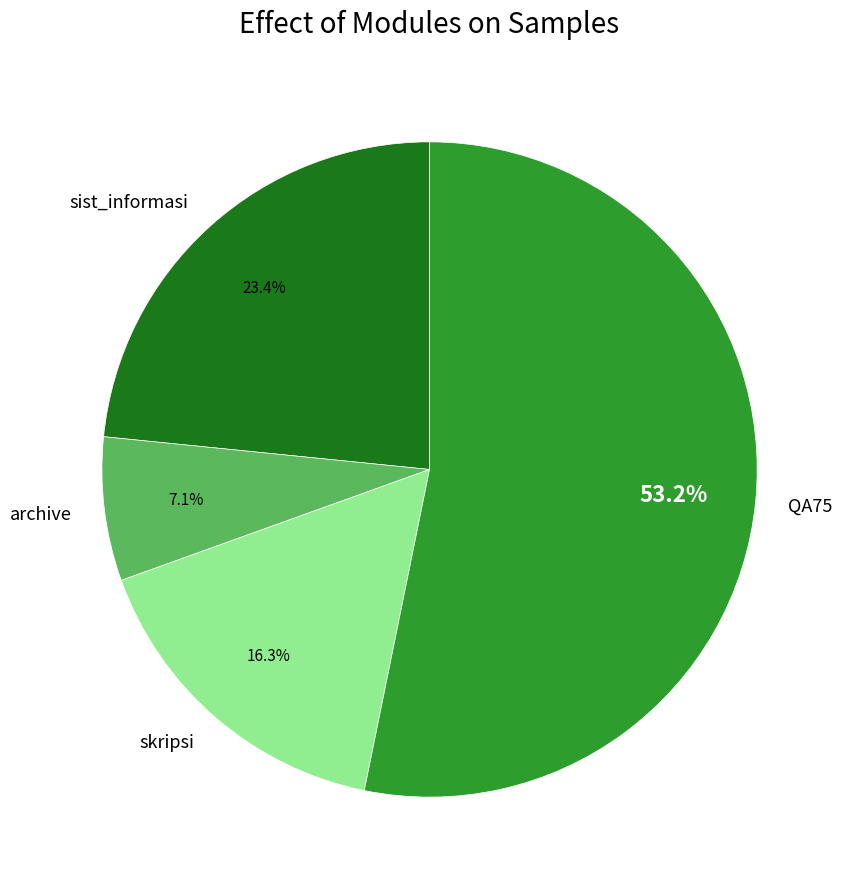

Which category has the smallest portion of the pie?

archive